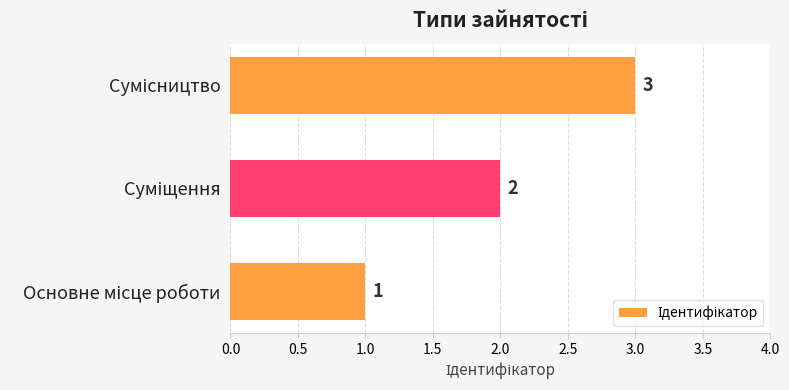

What is the sum of all values?

6